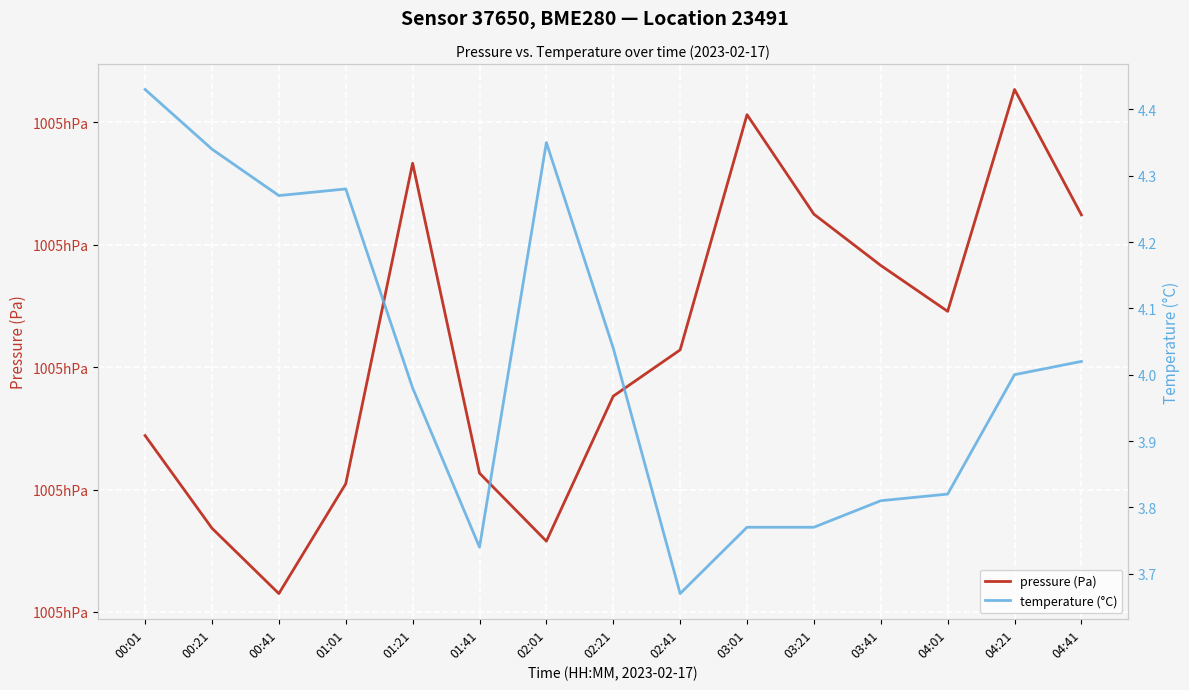

Which category has the lowest value in the temperature (°C) series?

02:41